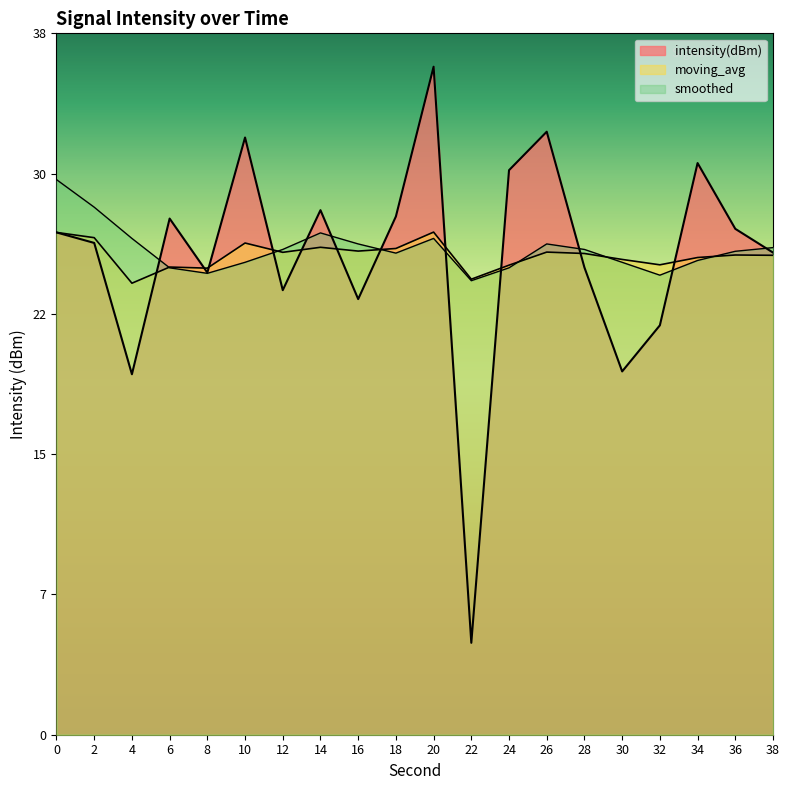

What is the lowest value of the moving_avg series?

24.6